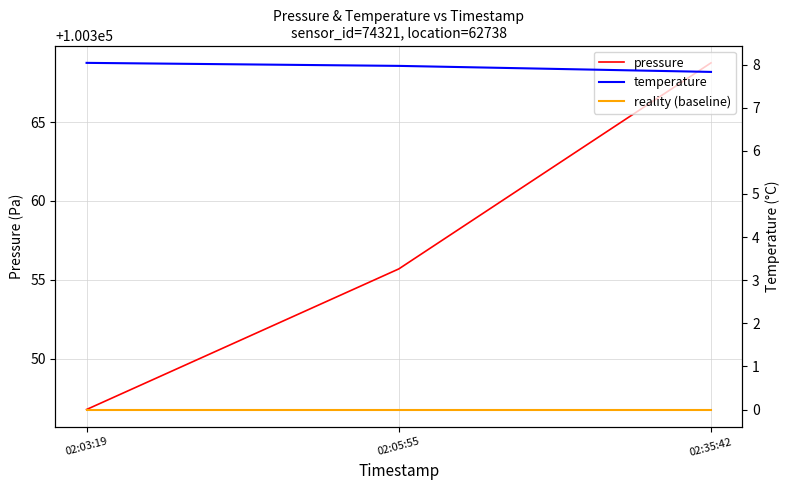

Is the value of temperature at 02:35:42 greater than the value of pressure at 02:03:19?

No